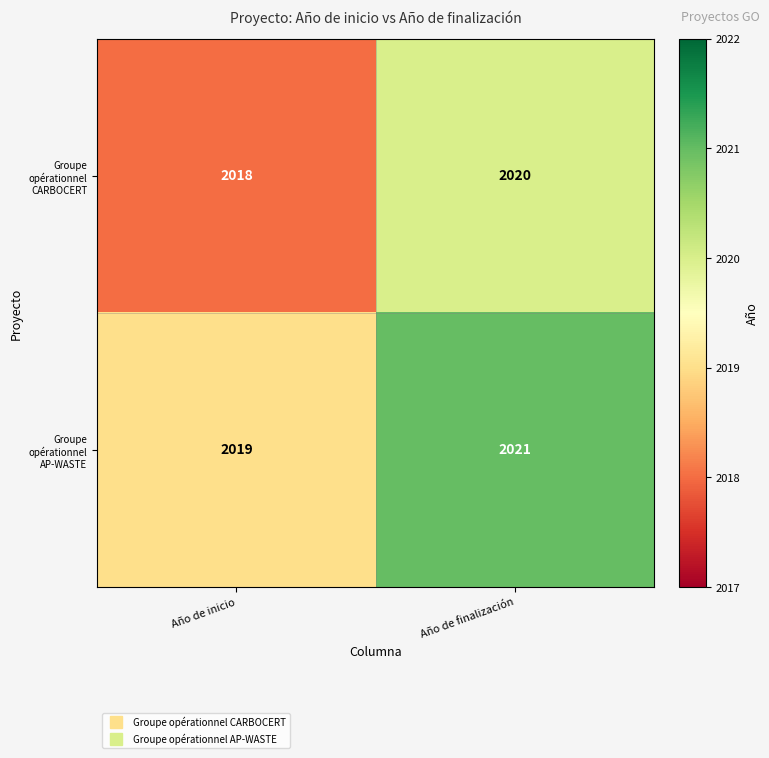

Which series has the largest total across all categories?

Groupe opérationnel AP-WASTE